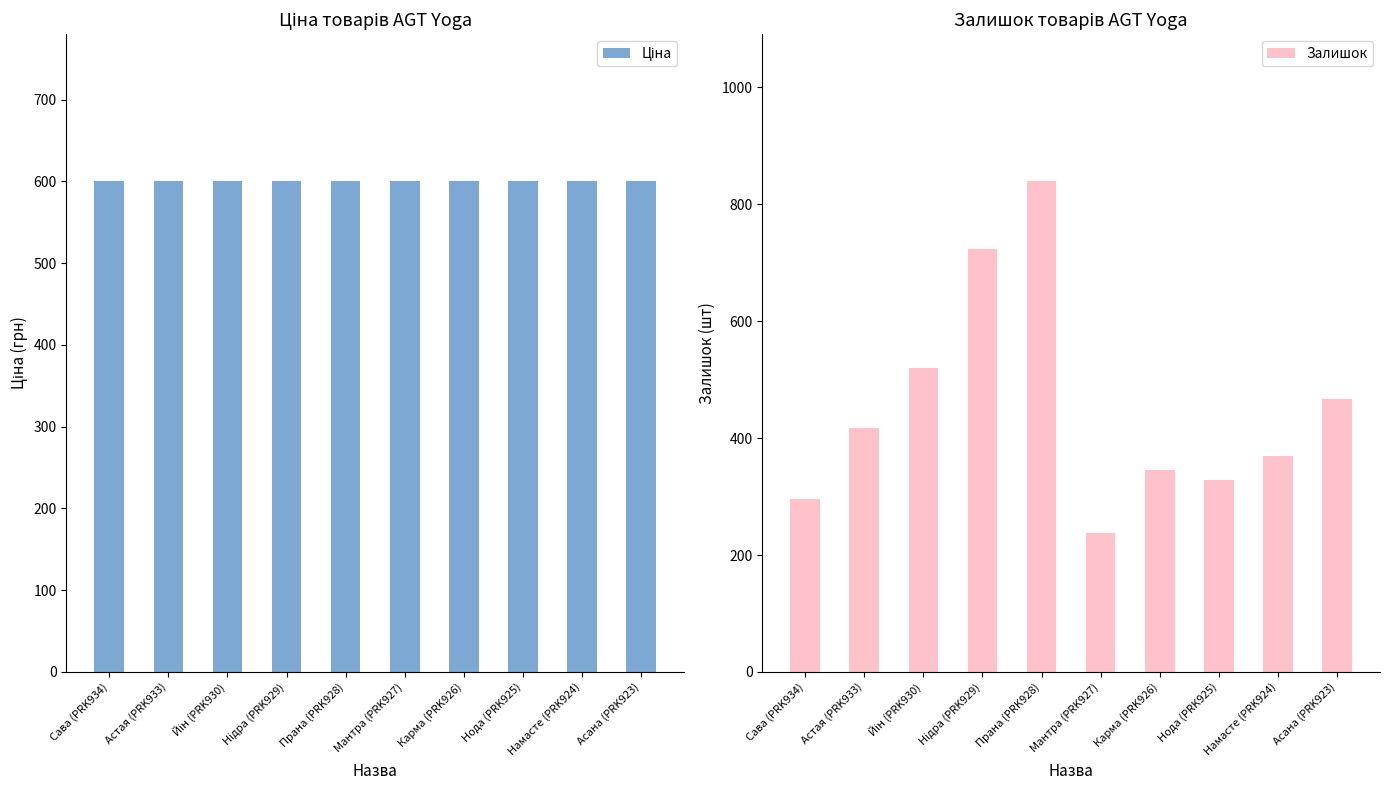

Rank the series by their average value, from highest to lowest.

Ціна, Залишок